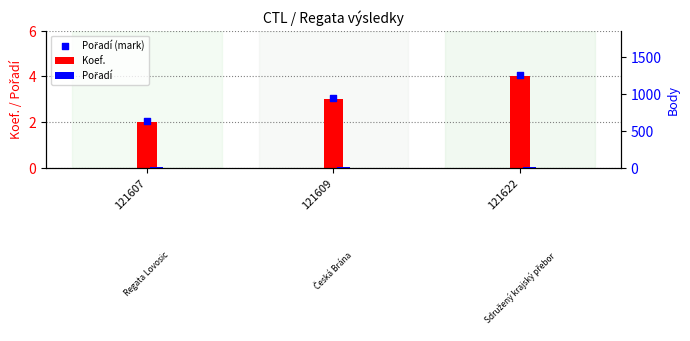

Is the value of Pořadí at 121622 greater than the value of Pořadí (mark) at 121622?

Yes